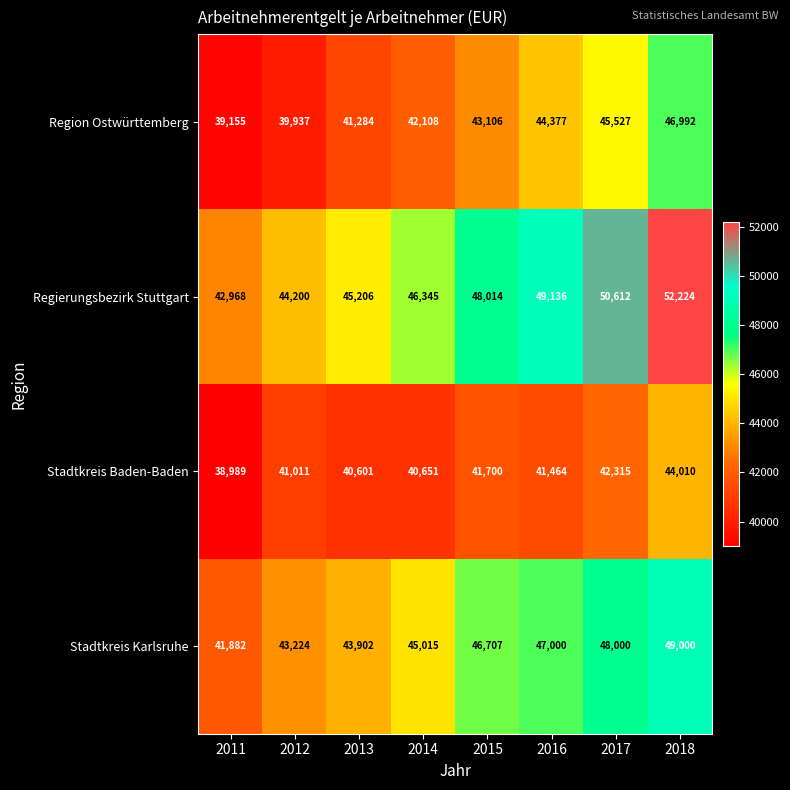

What is the difference between the Stadtkreis Karlsruhe values at 2011 and 2012?

1342